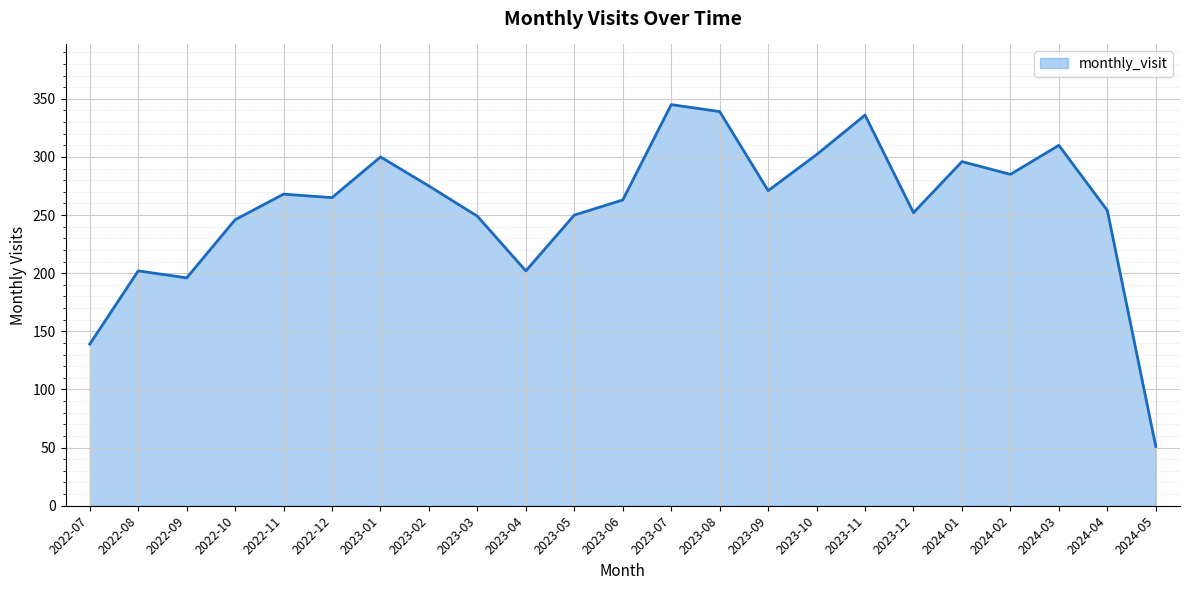

What is the change in value from 2023-10 to 2024-02?

-17